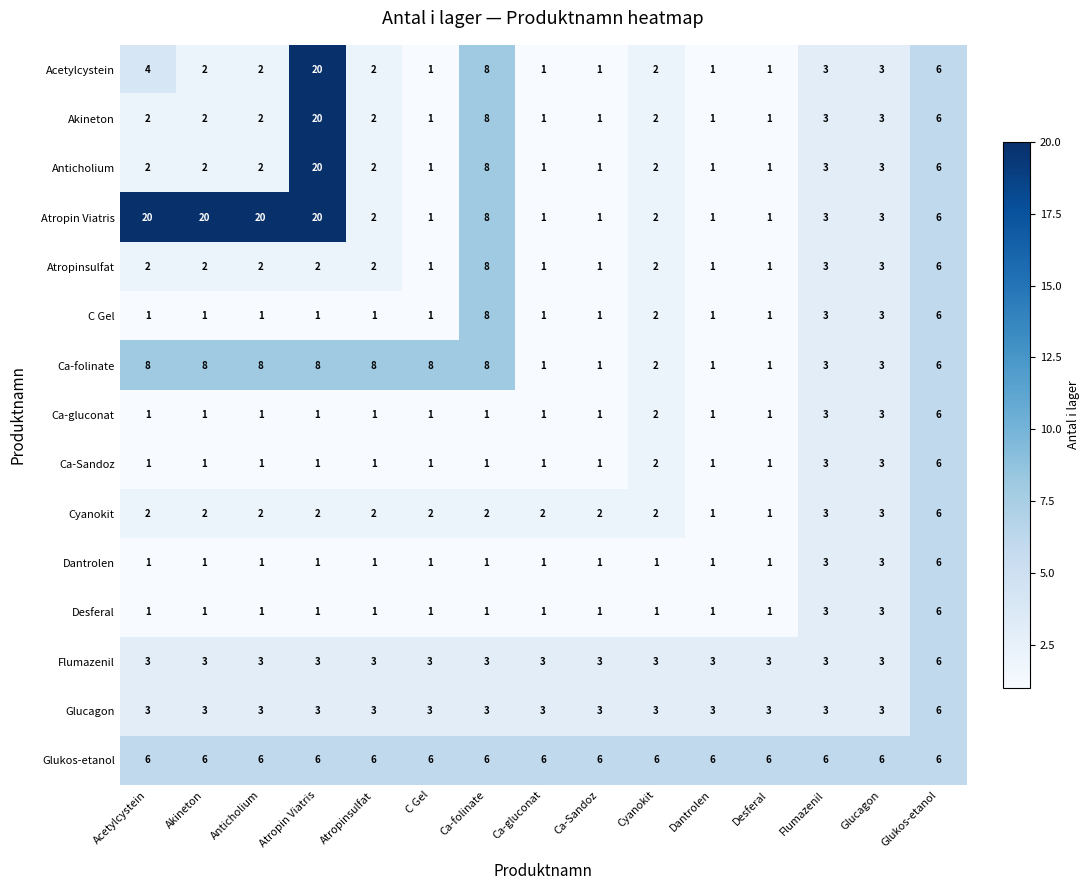

What is the sum of all Ca-Sandoz values?

25